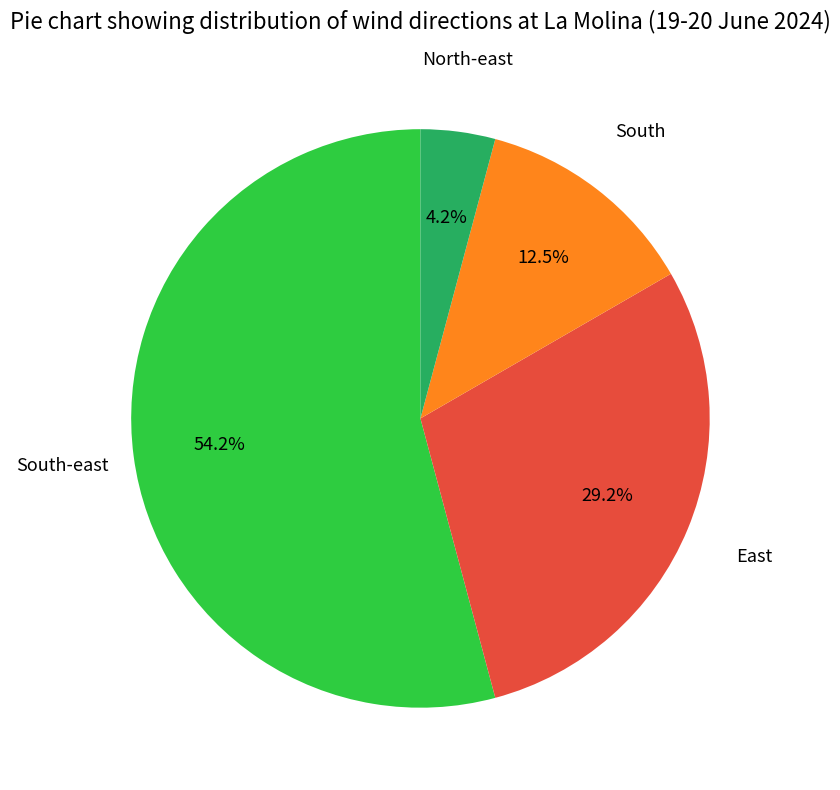

Does any single category account for the majority?

Yes